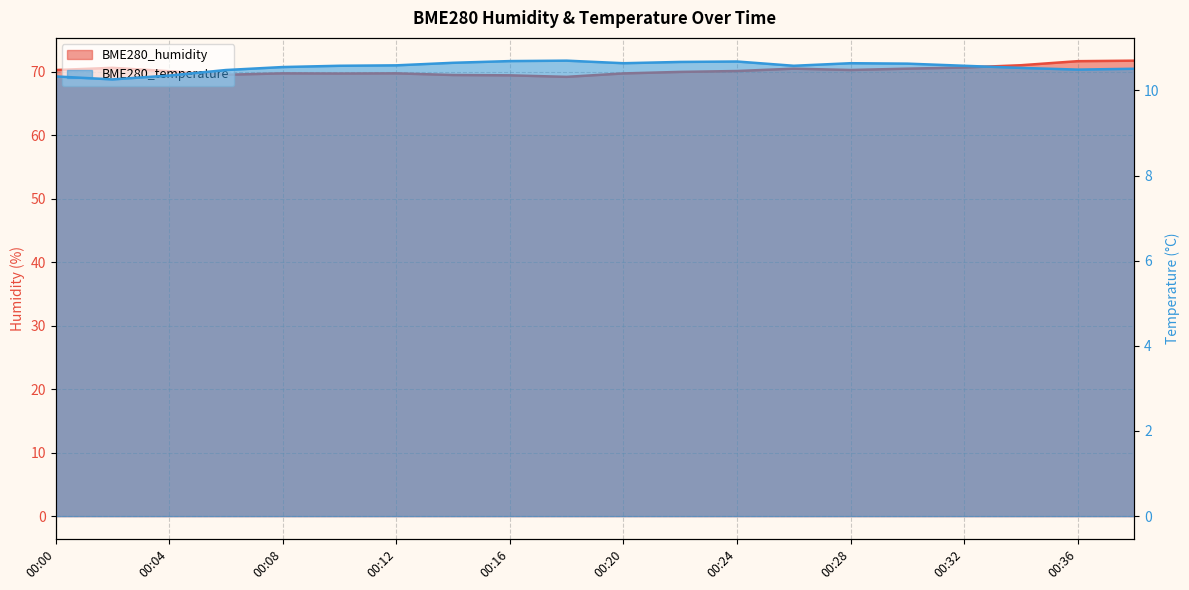

The BME280_humidity series shows 125.5 at 00:30. True or false?

False